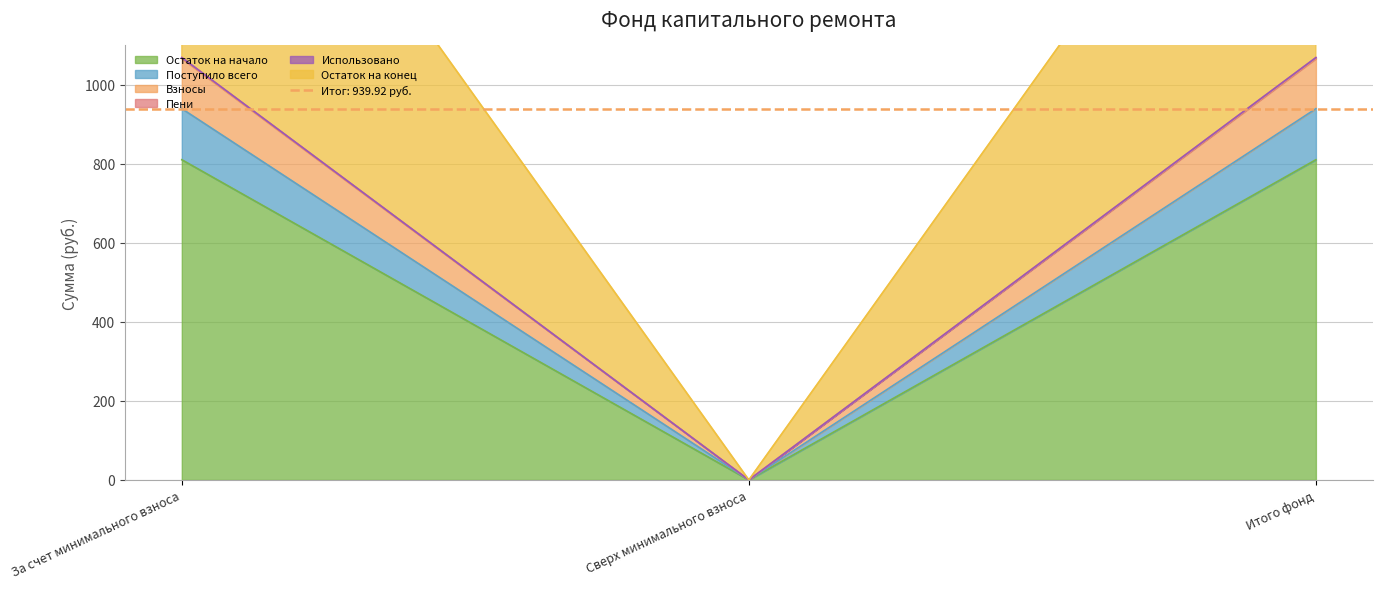

What is the label of the 2nd point from the right?

Сверх минимального взноса